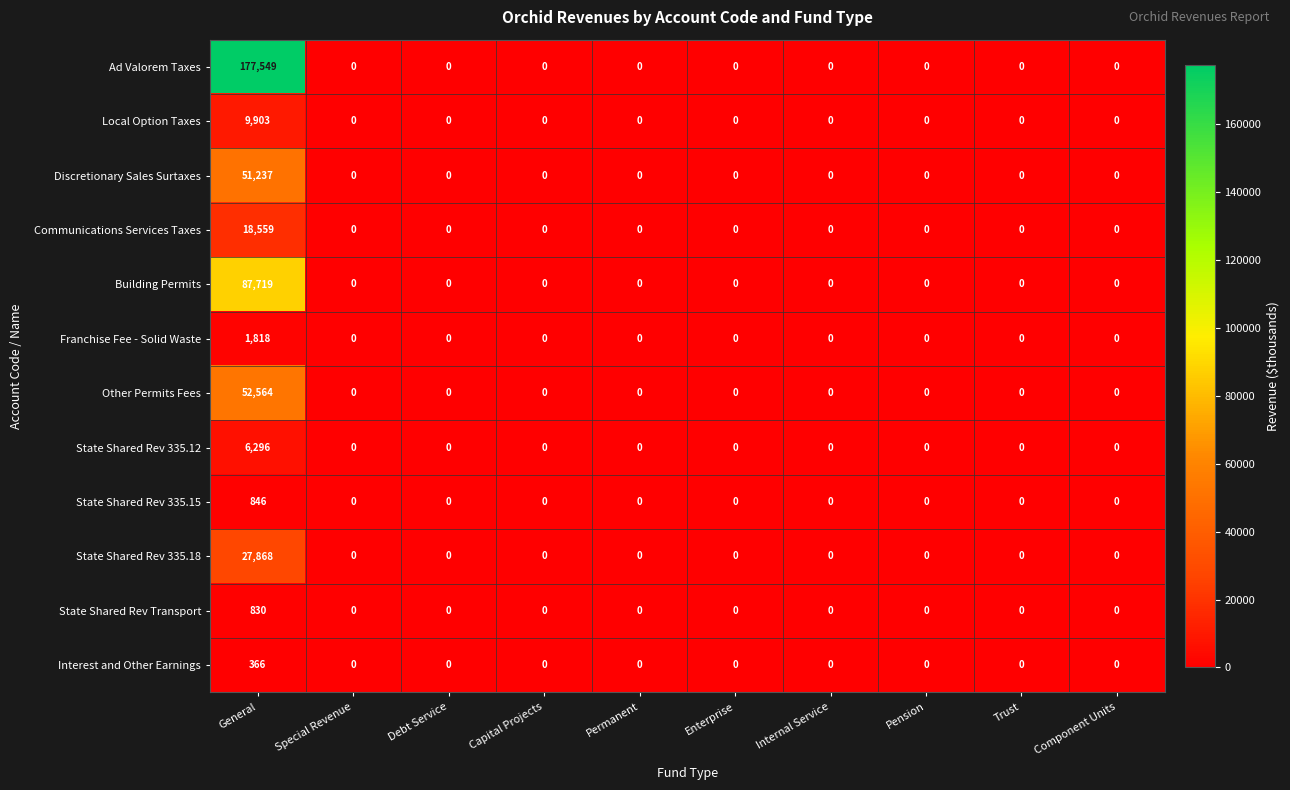

Count the number of categories in the chart.

10